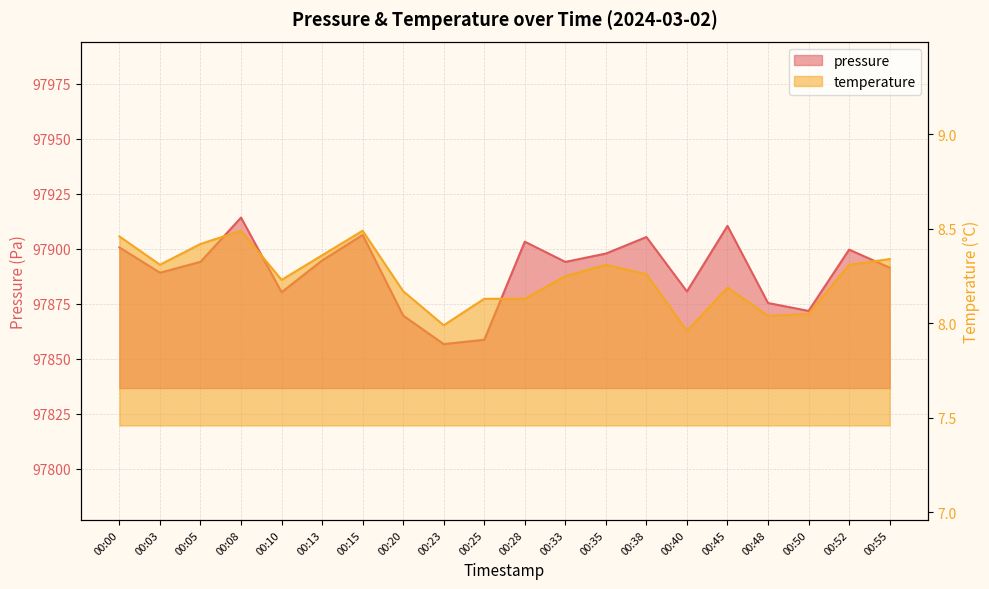

Which series has the largest total across all categories?

pressure